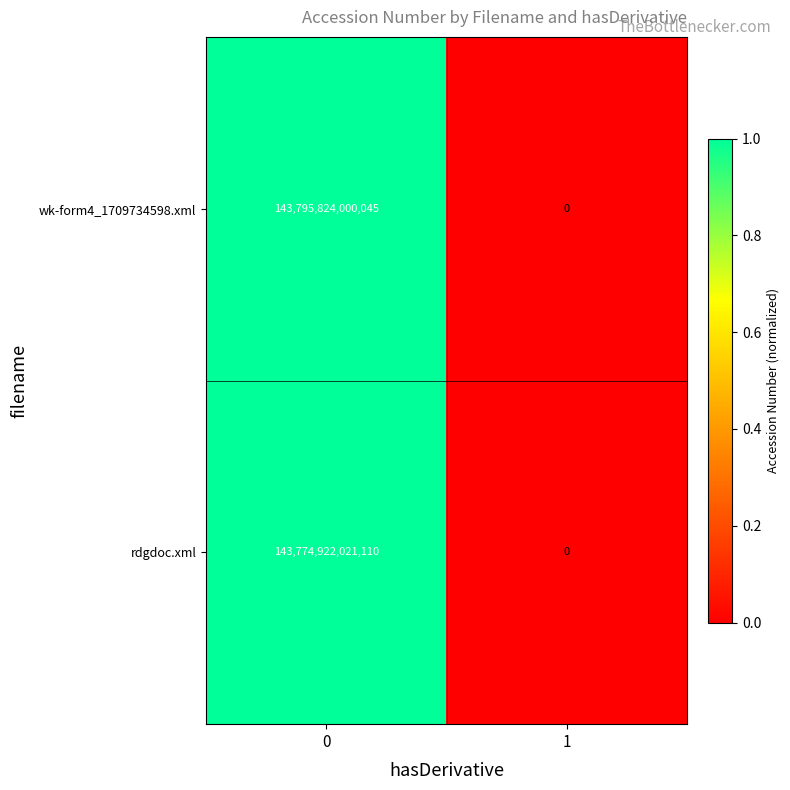

Is the value of rdgdoc.xml at 1 greater than the value of wk-form4_1709734598.xml at 0?

No